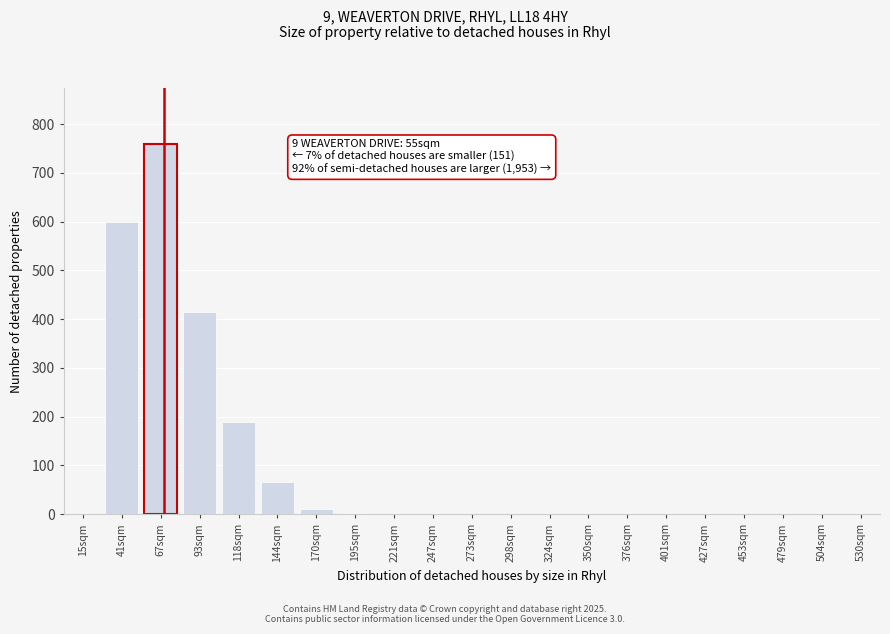

What is the sum of all values?

2044